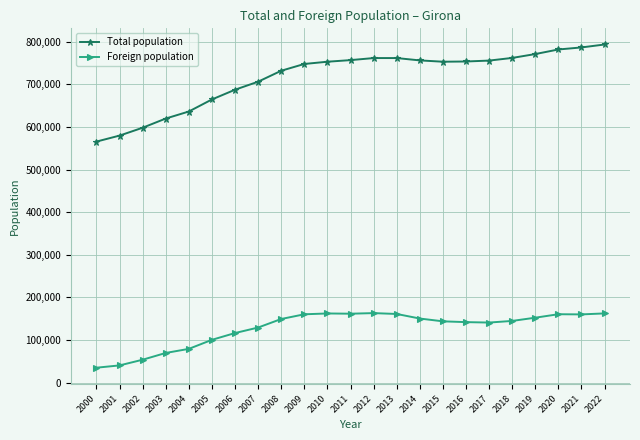

What is the highest value of the Total population series?

793478